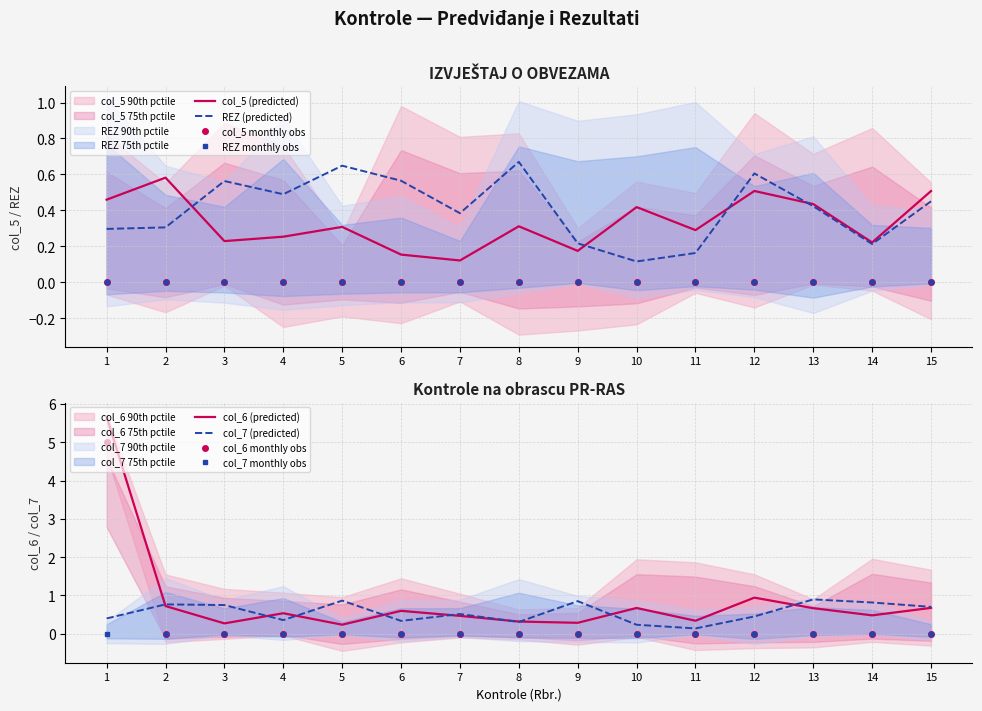

Which category has the highest value in the col_6 series?

1